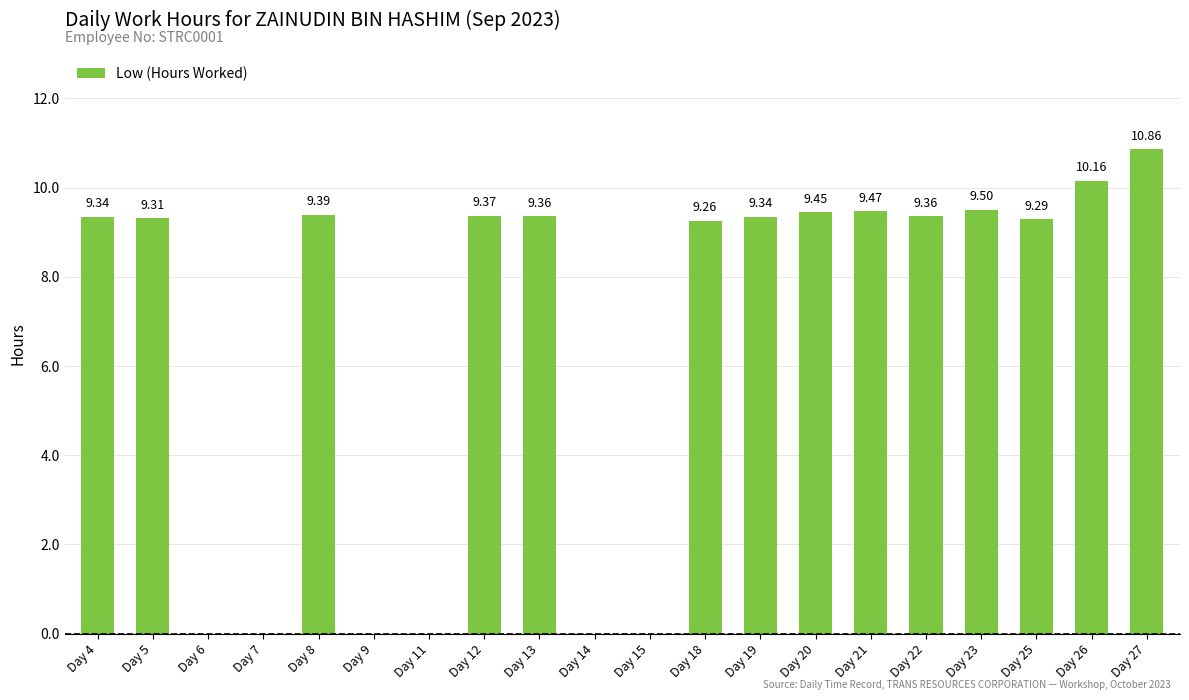

What is the ratio of the value at Day 26 to the value at Day 5?

1.1